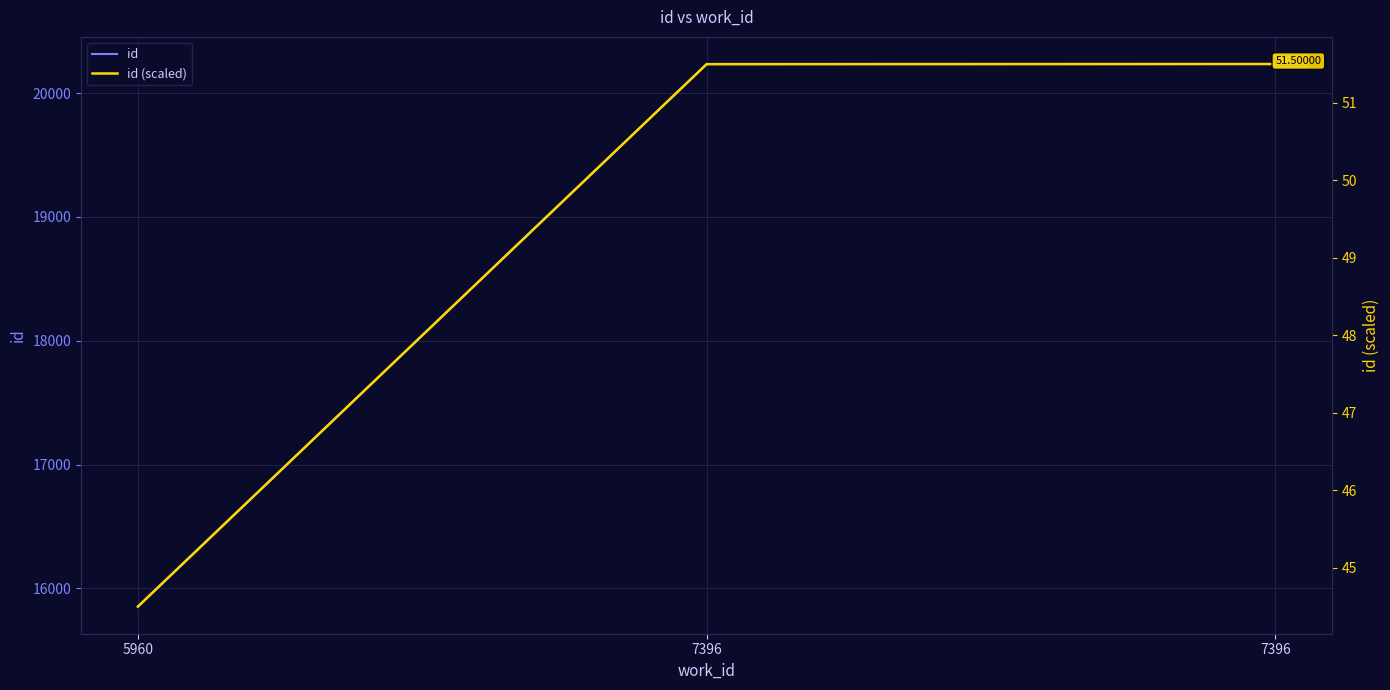

Which series has the largest range (max minus min)?

id